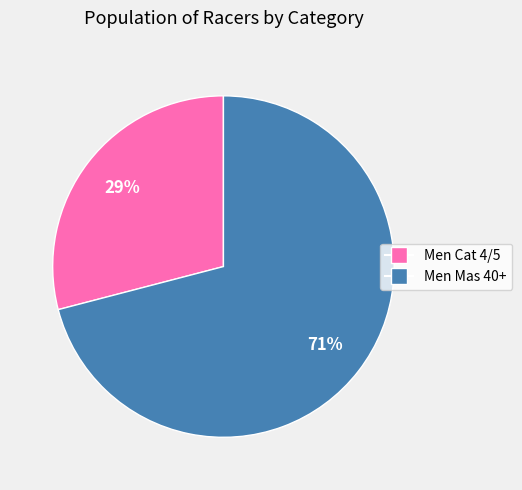

How many slices are in this pie chart?

2